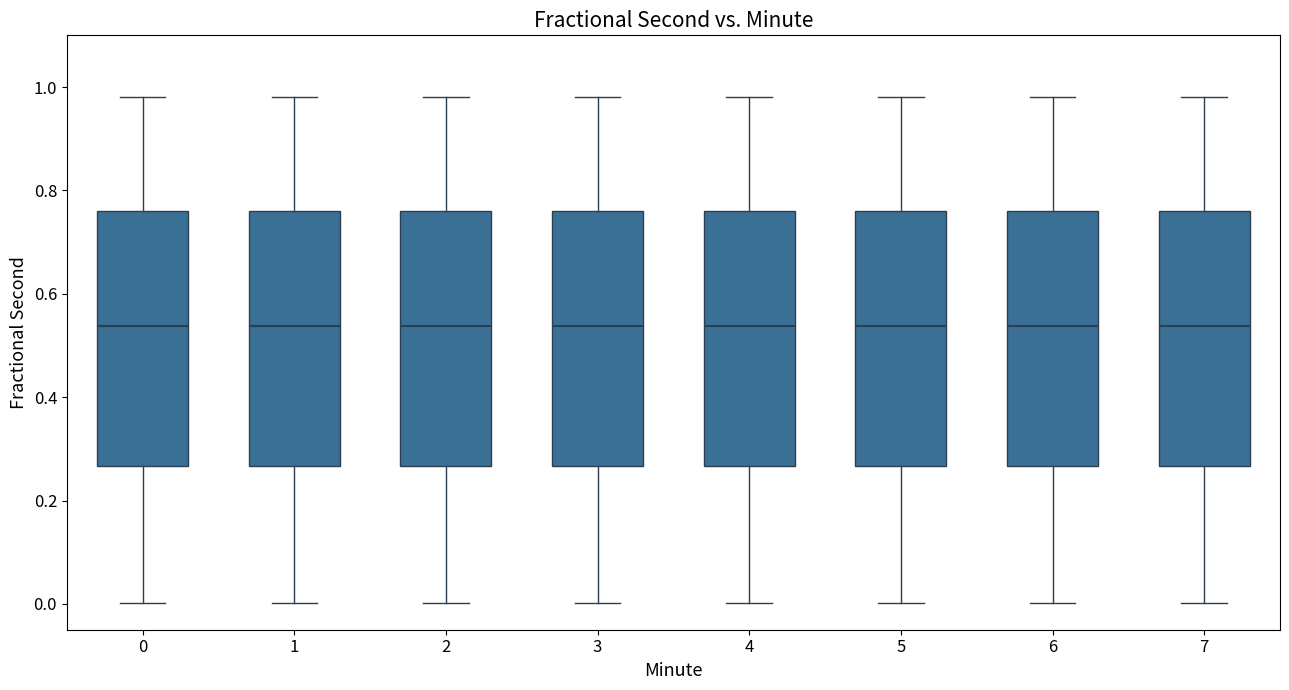

Reading left to right, transcribe this box plot: for each box, give where its median line is, the range the box spans, and where its two whiskers end, as read against the y-axis. The values are not printed on the chart, so give them approximately, as read against the axis.

0: median 0.54, box 0.26 to 0.76, whiskers 0.00 to 0.98
1: median 0.54, box 0.26 to 0.76, whiskers 0.00 to 0.98
2: median 0.54, box 0.26 to 0.76, whiskers 0.00 to 0.98
3: median 0.54, box 0.26 to 0.76, whiskers 0.00 to 0.98
4: median 0.54, box 0.26 to 0.76, whiskers 0.00 to 0.98
5: median 0.54, box 0.26 to 0.76, whiskers 0.00 to 0.98
6: median 0.54, box 0.26 to 0.76, whiskers 0.00 to 0.98
7: median 0.54, box 0.26 to 0.76, whiskers 0.00 to 0.98